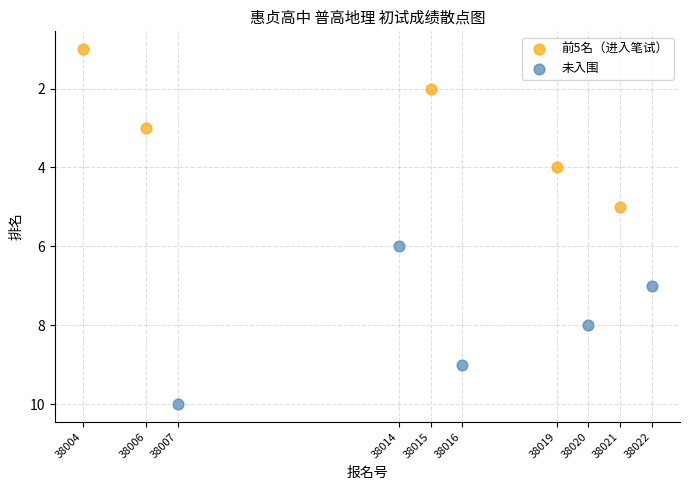

What are all the series names shown in the legend?

前5名（进入笔试）, 未入围